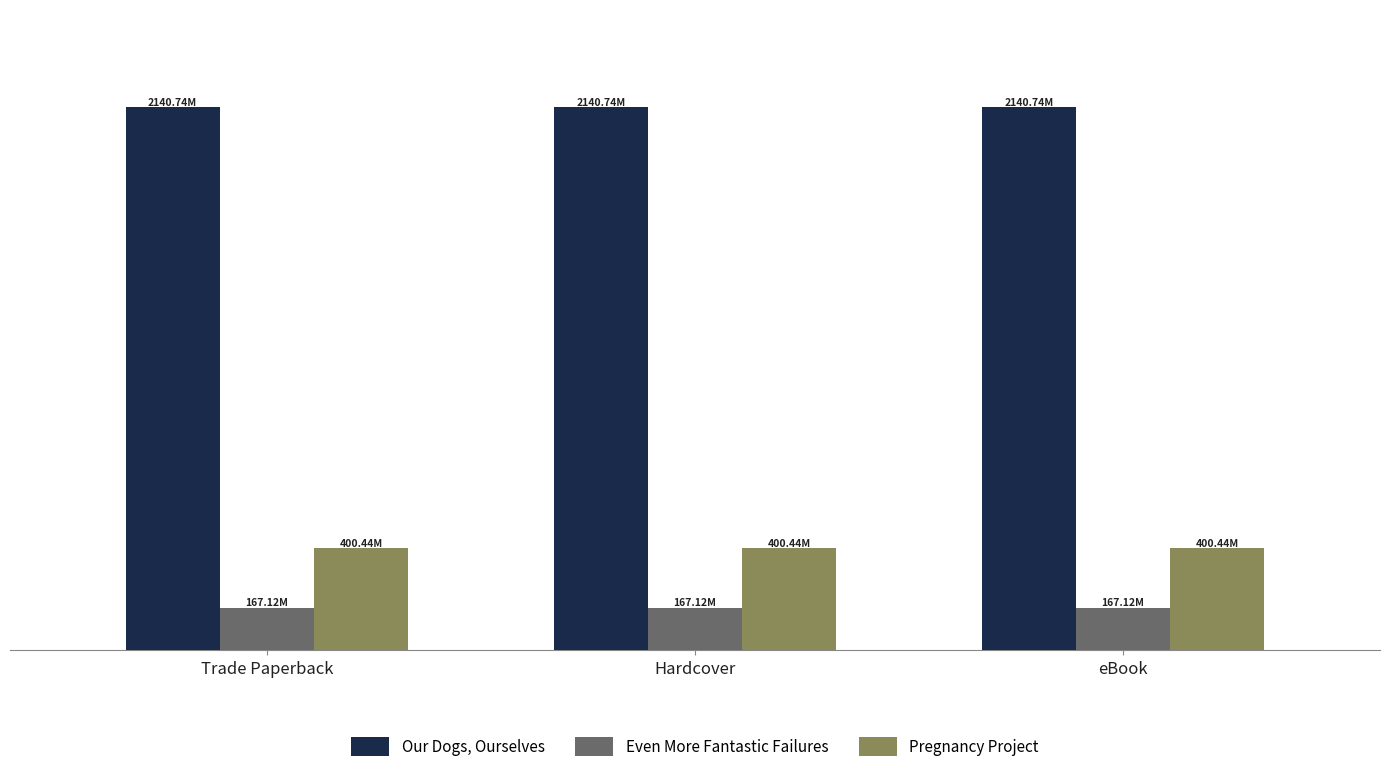

Reading left to right, list all the values displayed in this chart.

Our Dogs, Ourselves: Trade Paperback=2140741775	Hardcover=2140741775	eBook=2140741775
Even More Fantastic Failures: Trade Paperback=167119255	Hardcover=167119255	eBook=167119255
Pregnancy Project: Trade Paperback=400436271	Hardcover=400436271	eBook=400436271